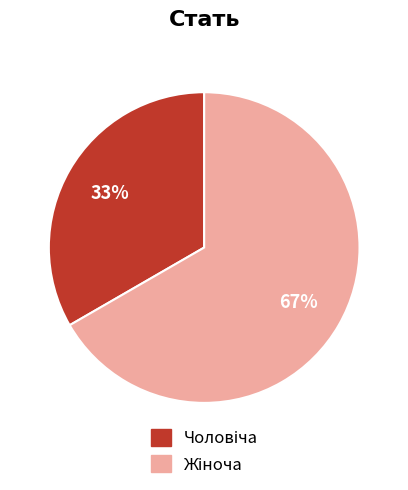

To the nearest percent, what is the average slice percentage?

50%